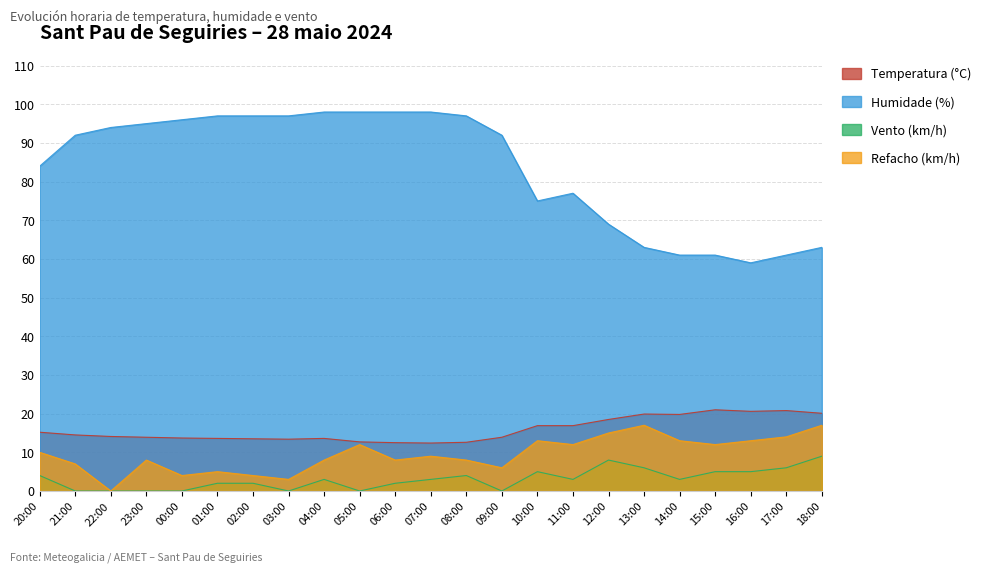

How many data points in Temperatura (°C) are above 14?

12